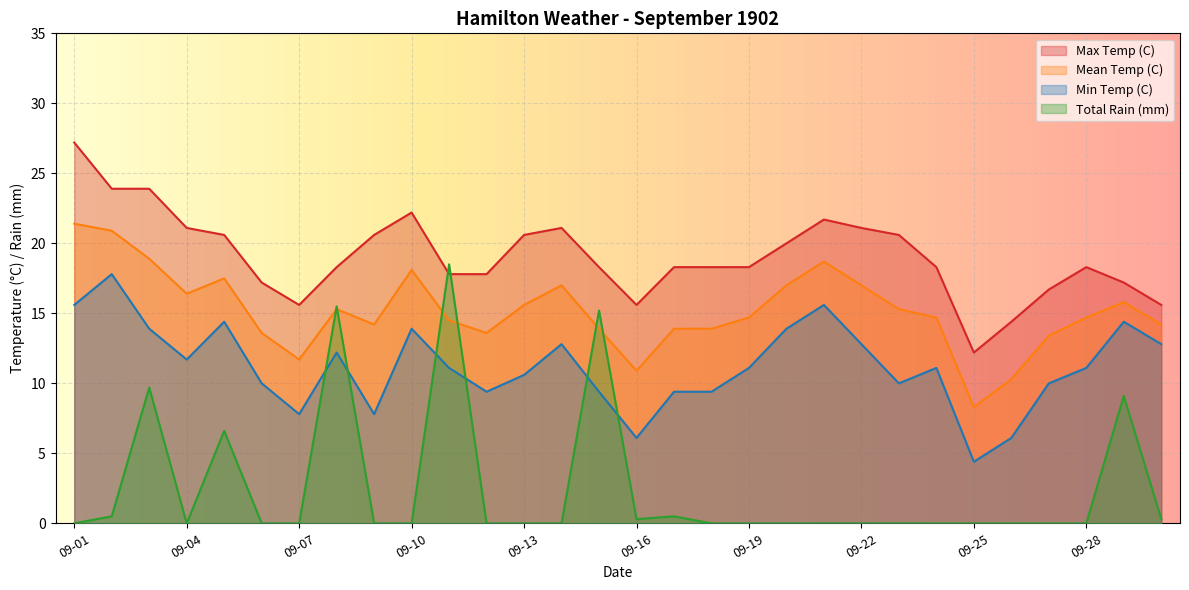

How many times do Total Rain (mm) and Max Temp (C) cross each other?

2